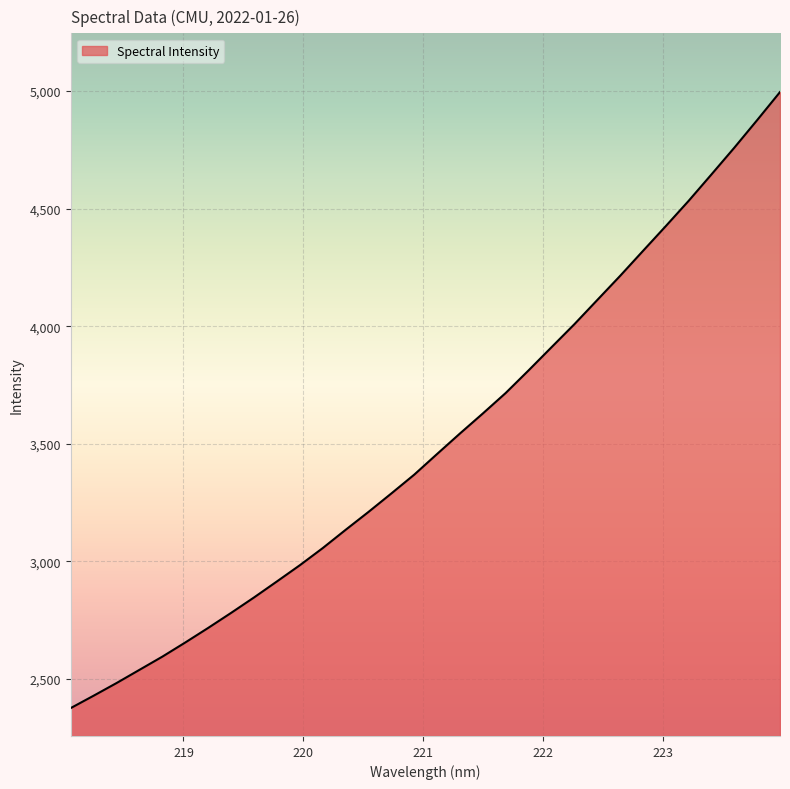

What is the greatest value displayed?

4996.0